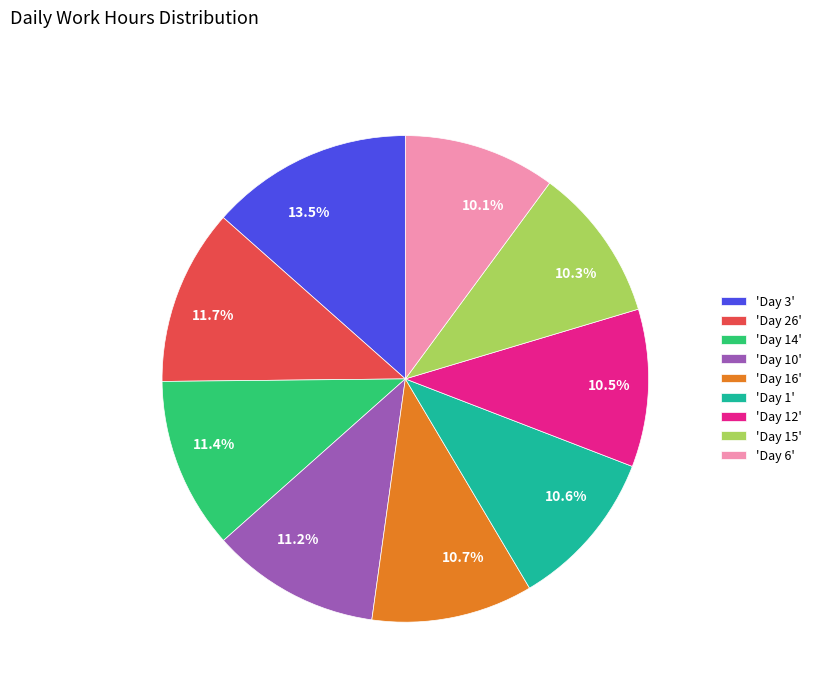

Does 11.7% represent more than half of the total?

No